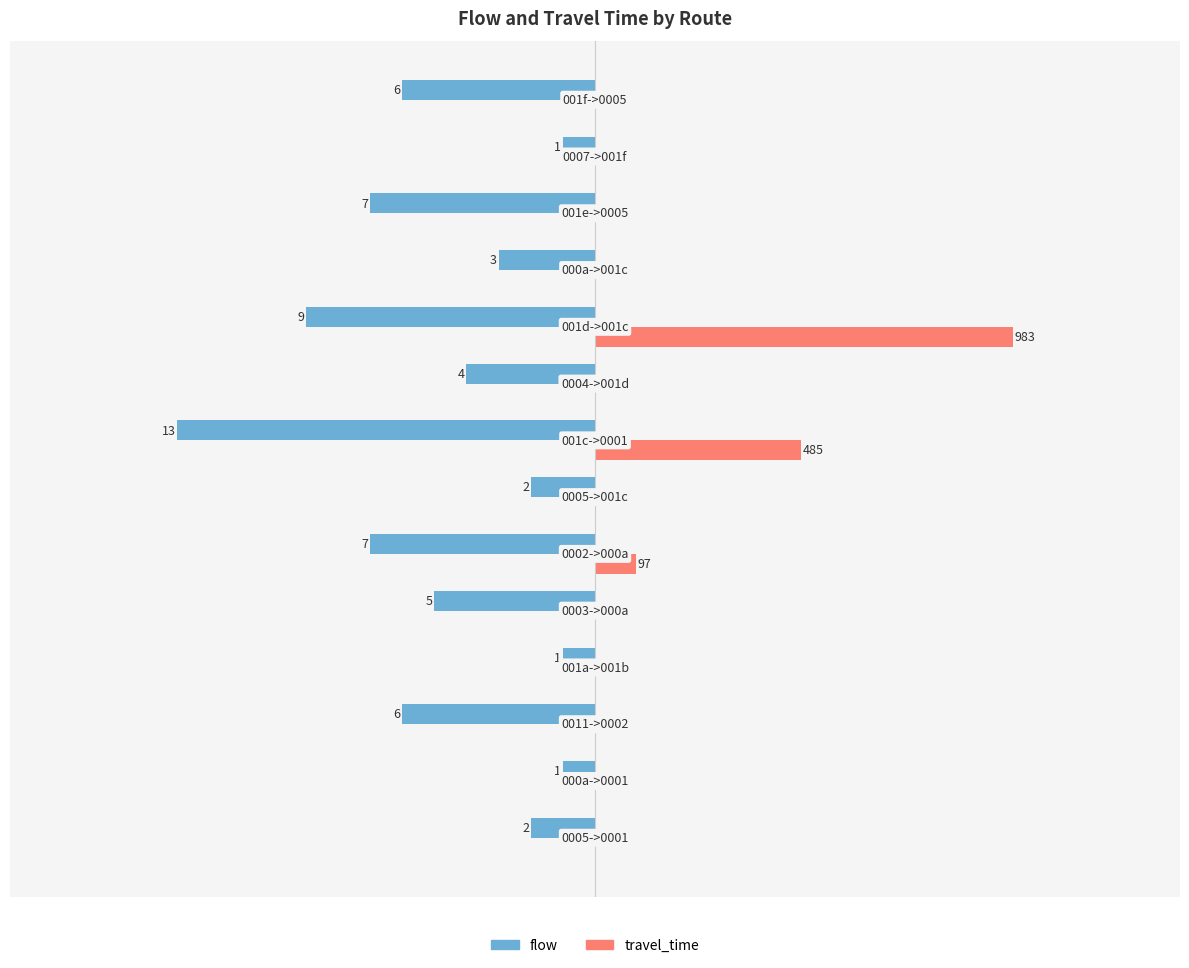

What are all the series names shown in the legend?

flow, travel_time